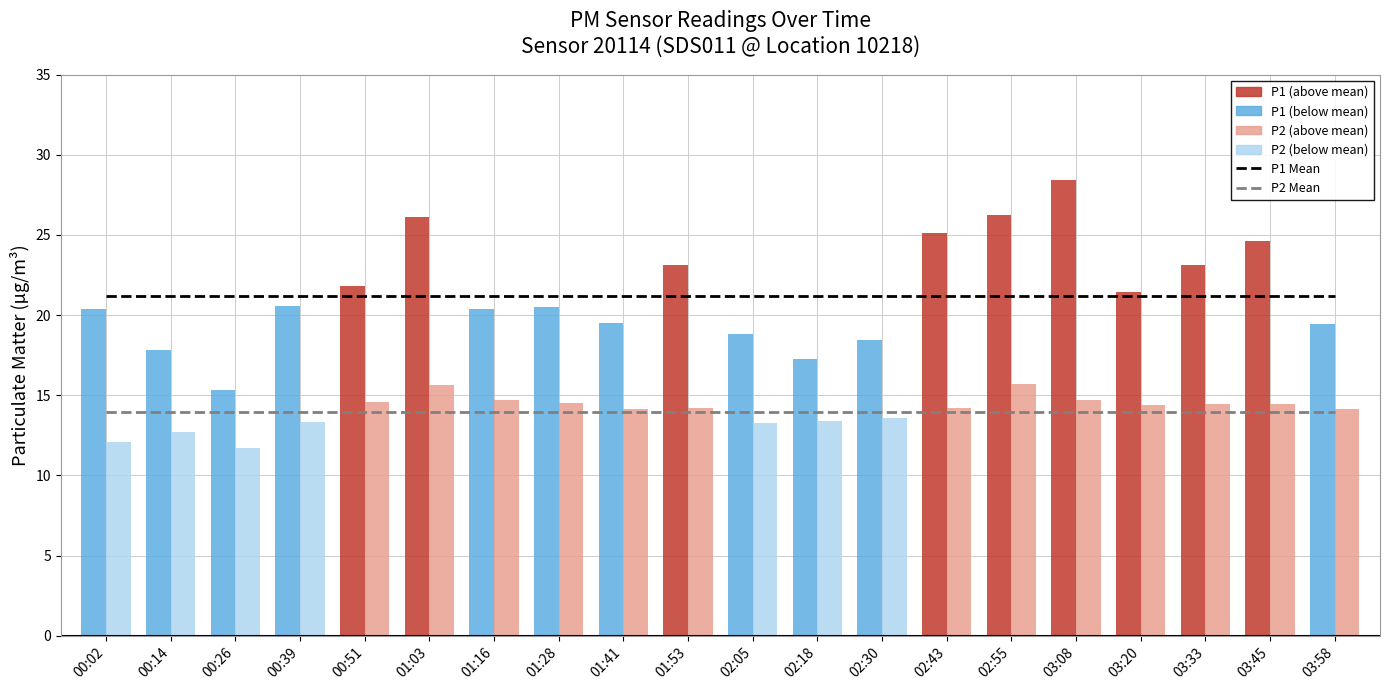

Is it true that P2 Mean (rolling) equals 22.1 at 02:43?

False